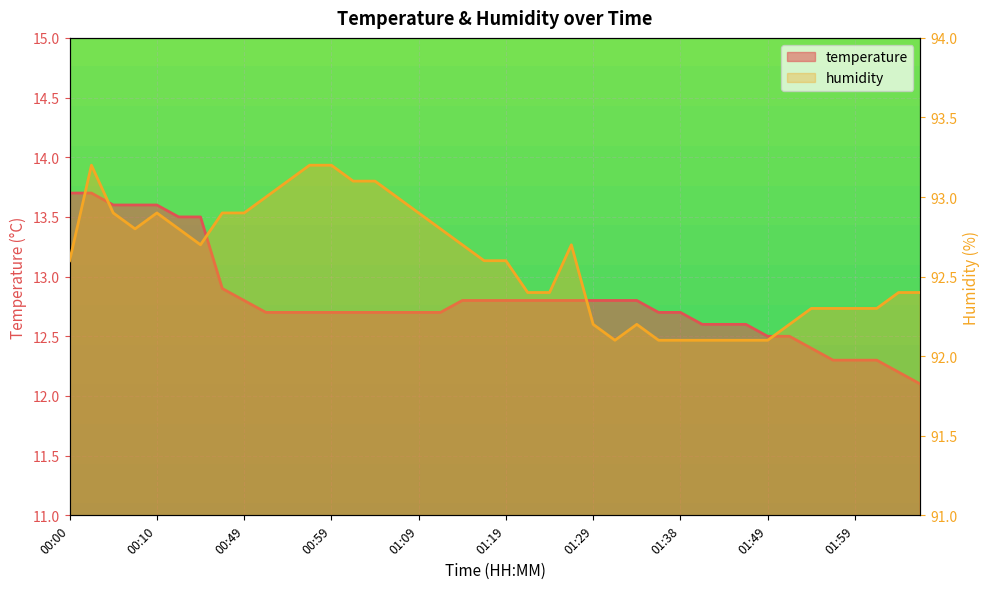

What are all the series names shown in the legend?

temperature, humidity